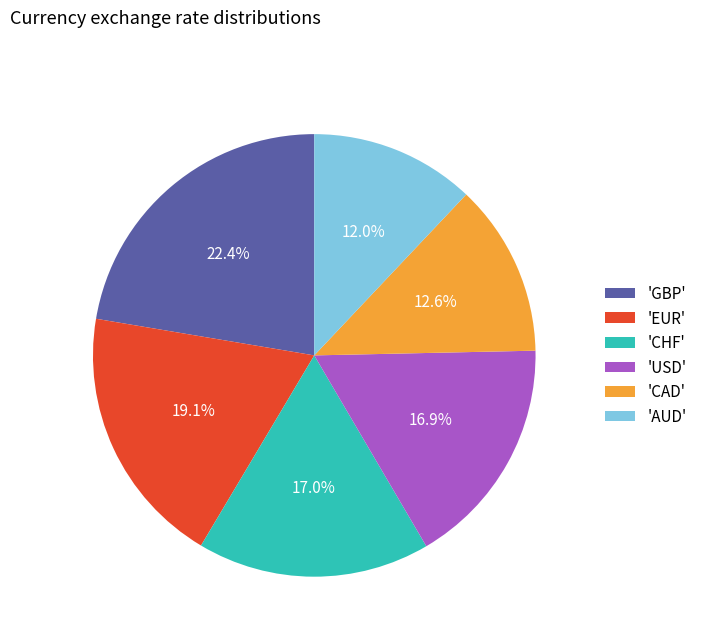

Which slice is the smallest?

'AUD'